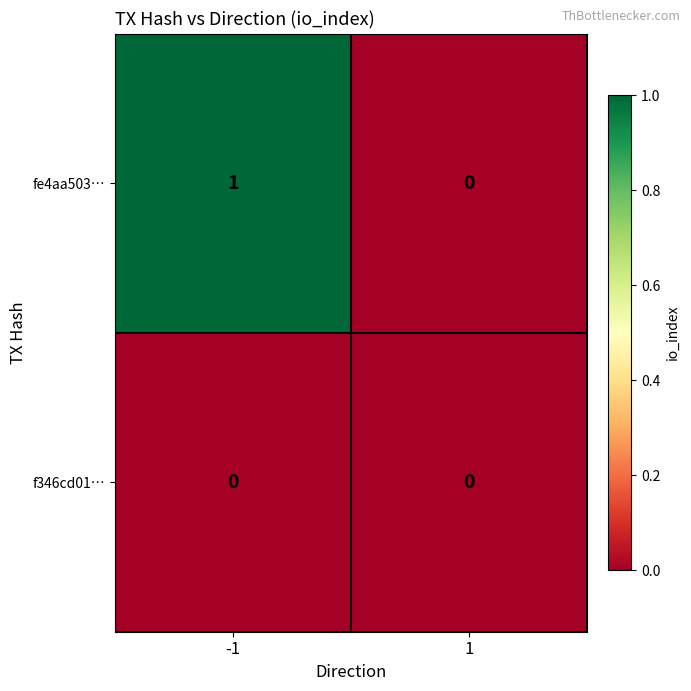

Reading right to left, list all the values displayed in this chart.

fe4aa503…: 0	1
f346cd01…: 0	0